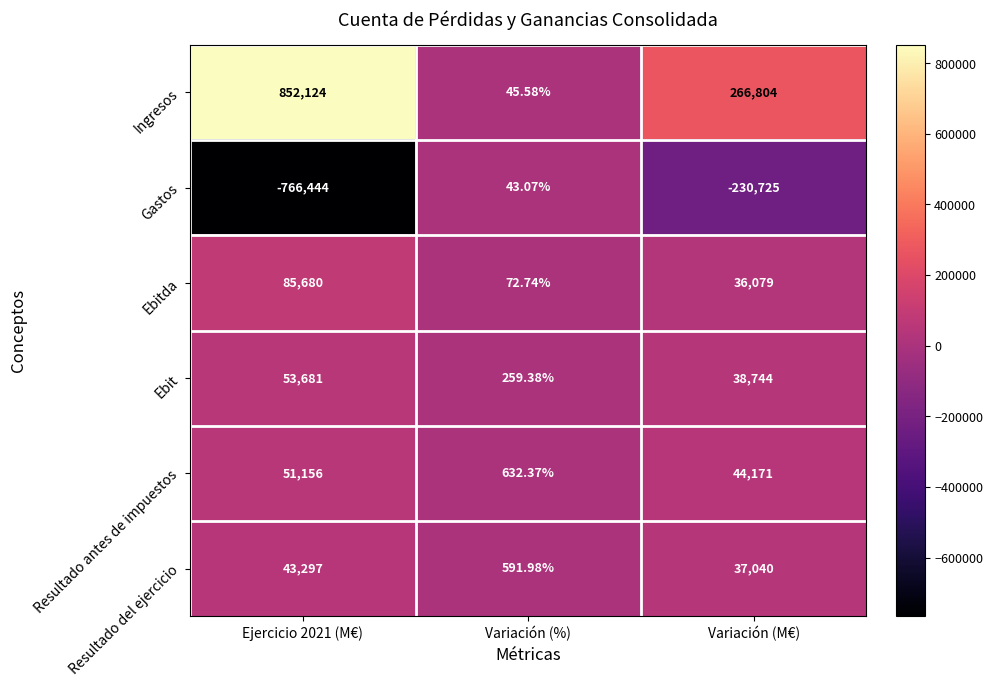

How many data points in Ebit are less than 38744?

1